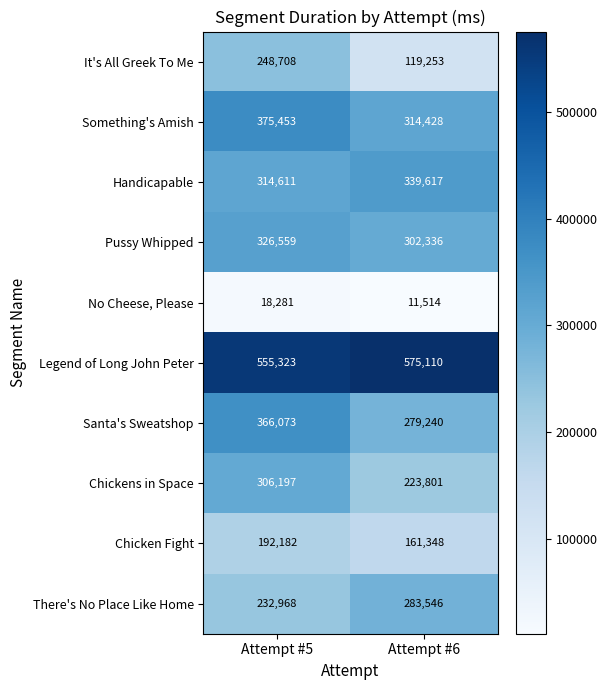

What is the sum of all Santa's Sweatshop values?

645313